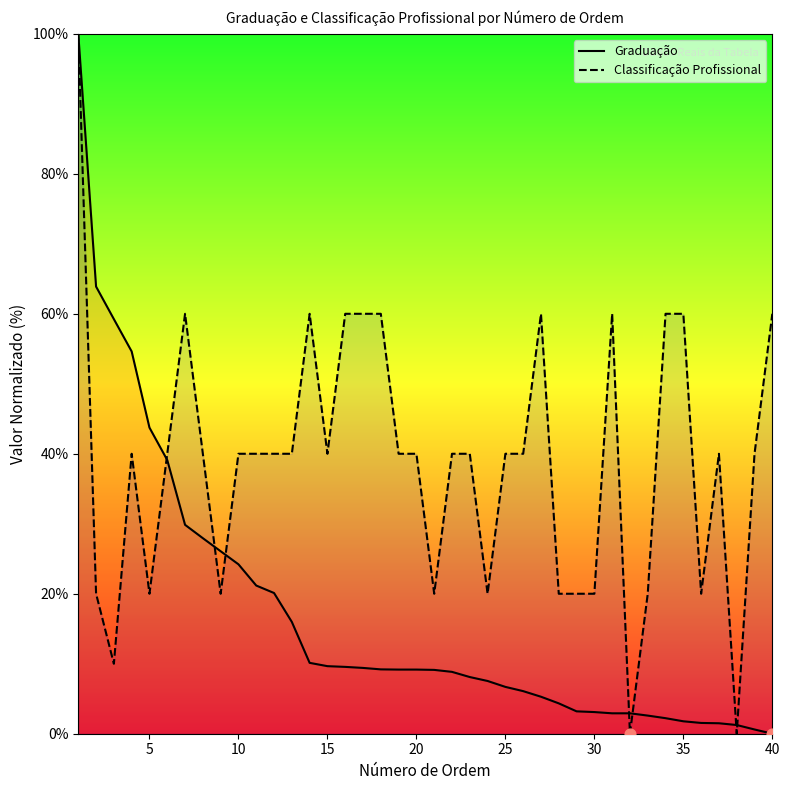

What are all the series names shown in the legend?

Graduação, Classificação Profissional